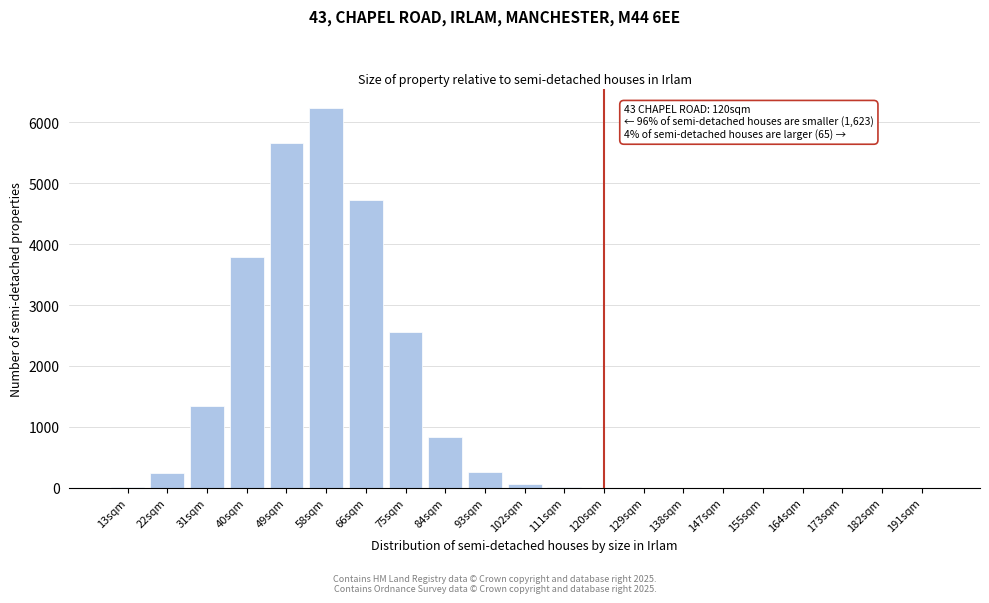

Is it true that the value at 129sqm is 3297?

False